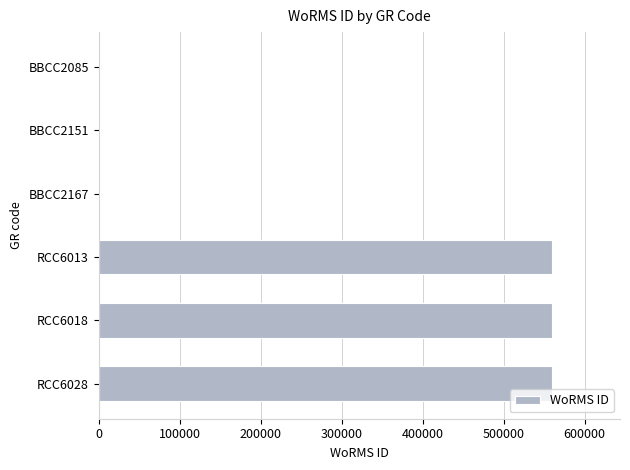

Reading top to bottom, what are all the values shown in this chart?

BBCC2085=0	BBCC2151=0	BBCC2167=0	RCC6013=559740	RCC6018=559740	RCC6028=559740